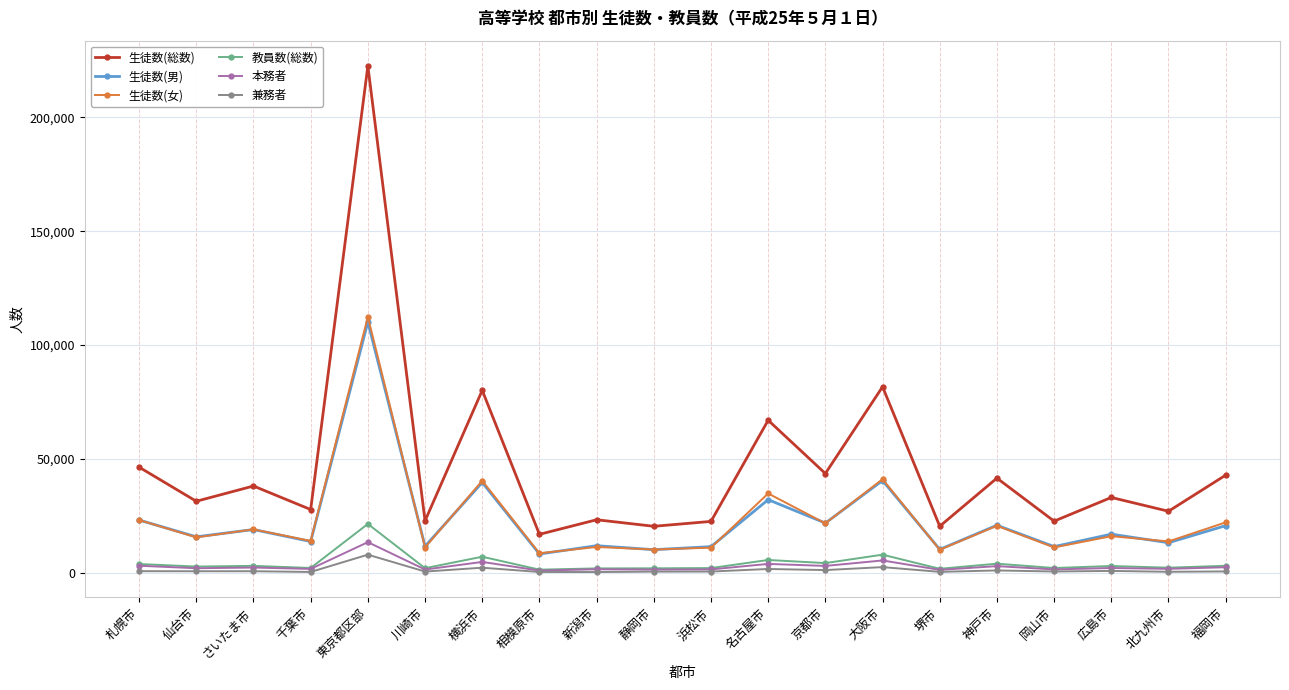

Which category has the highest value in the 生徒数(総数) series?

東京都区部